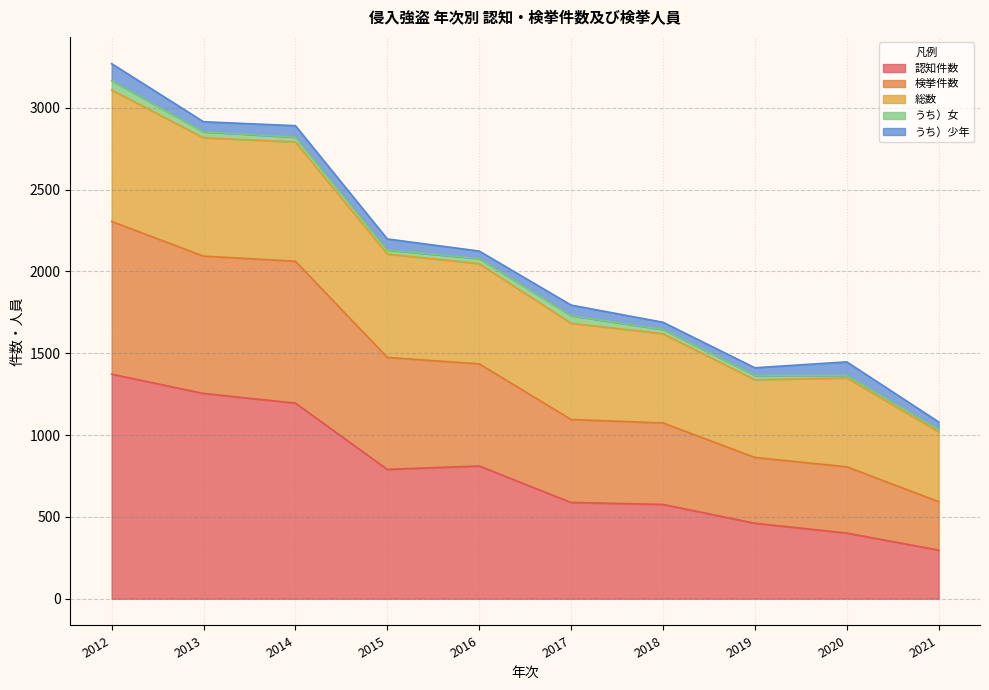

Rank the categories by 総数 value from highest to lowest.

2012, 2013, 2014, 2015, 2016, 2017, 2018, 2020, 2019, 2021